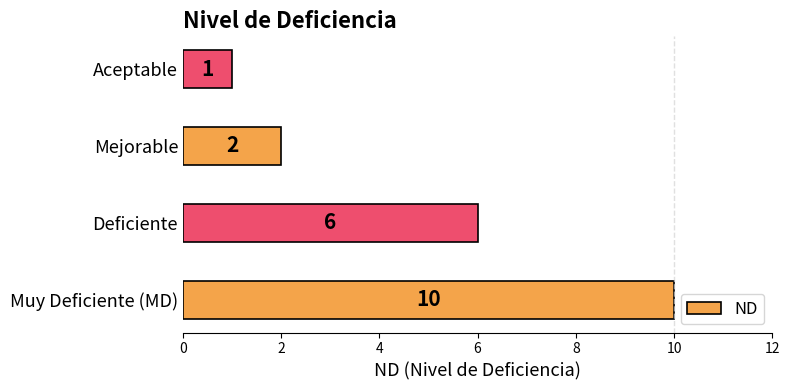

How many distinct data groups are displayed?

1